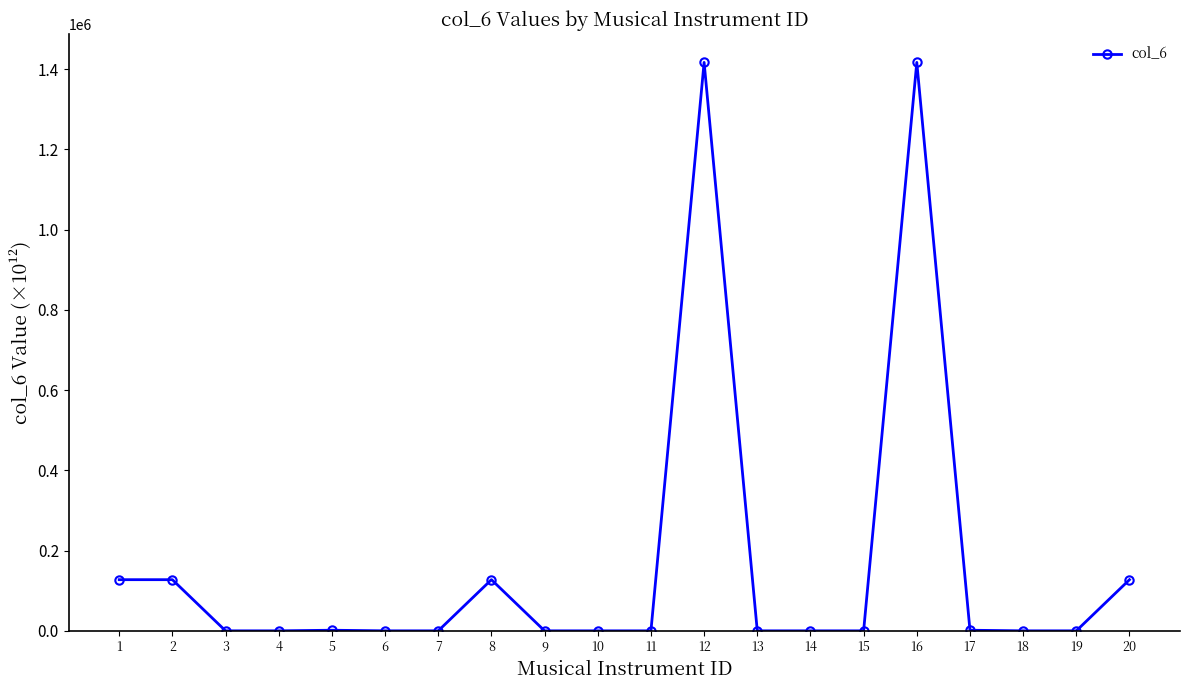

What is the average value?

167298.4